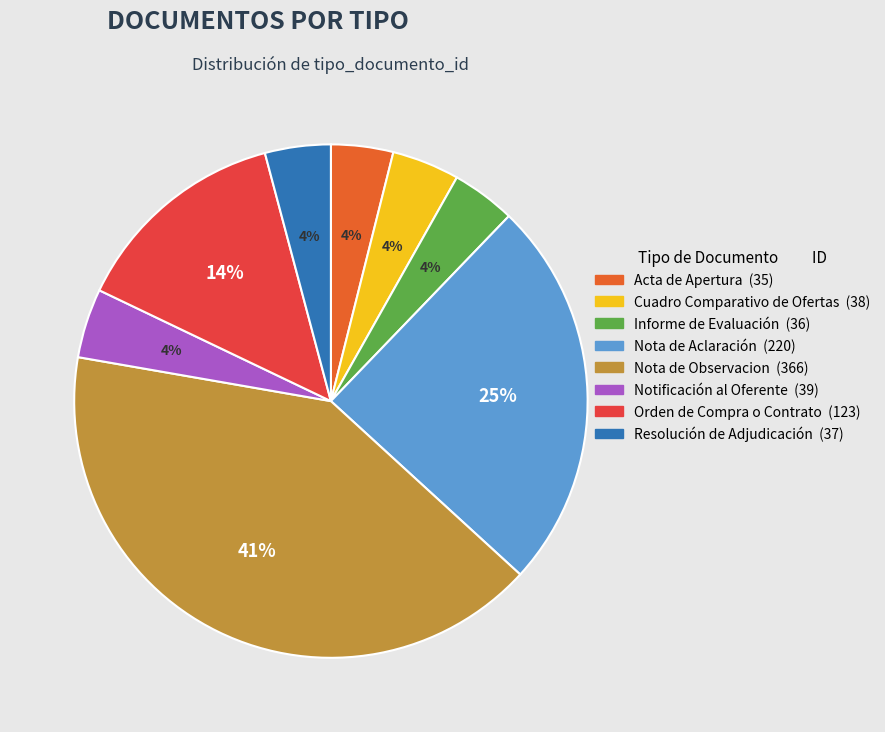

To the nearest percent, what is the average slice percentage?

12%